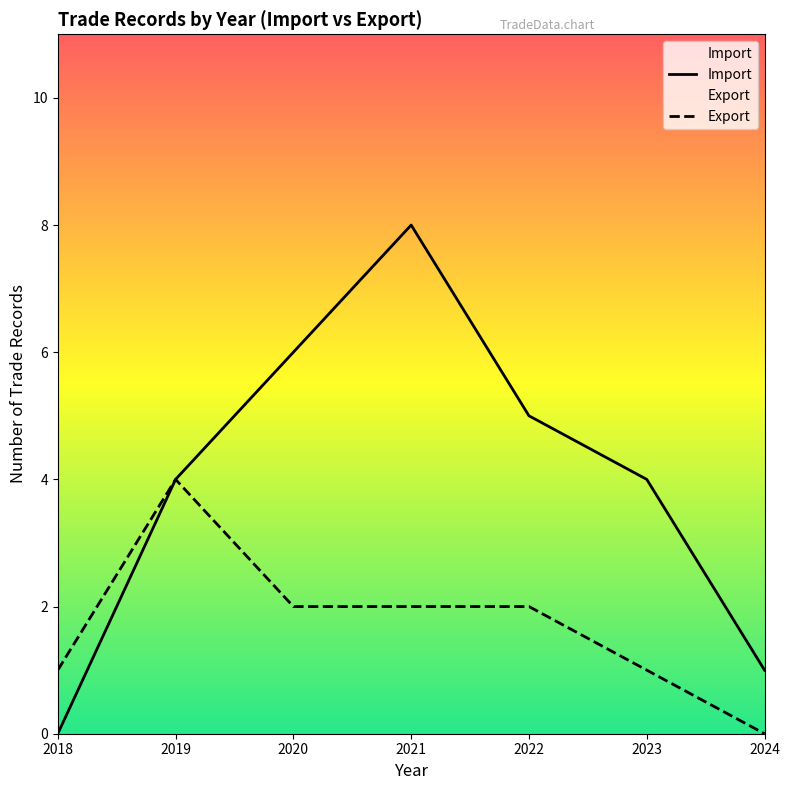

What are all the series names shown in the legend?

Import, Export